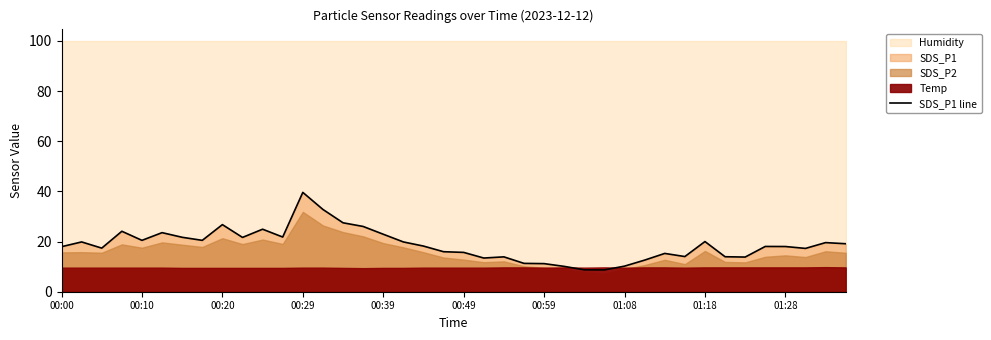

Which category has the highest value in the SDS_P1 line series?

00:29